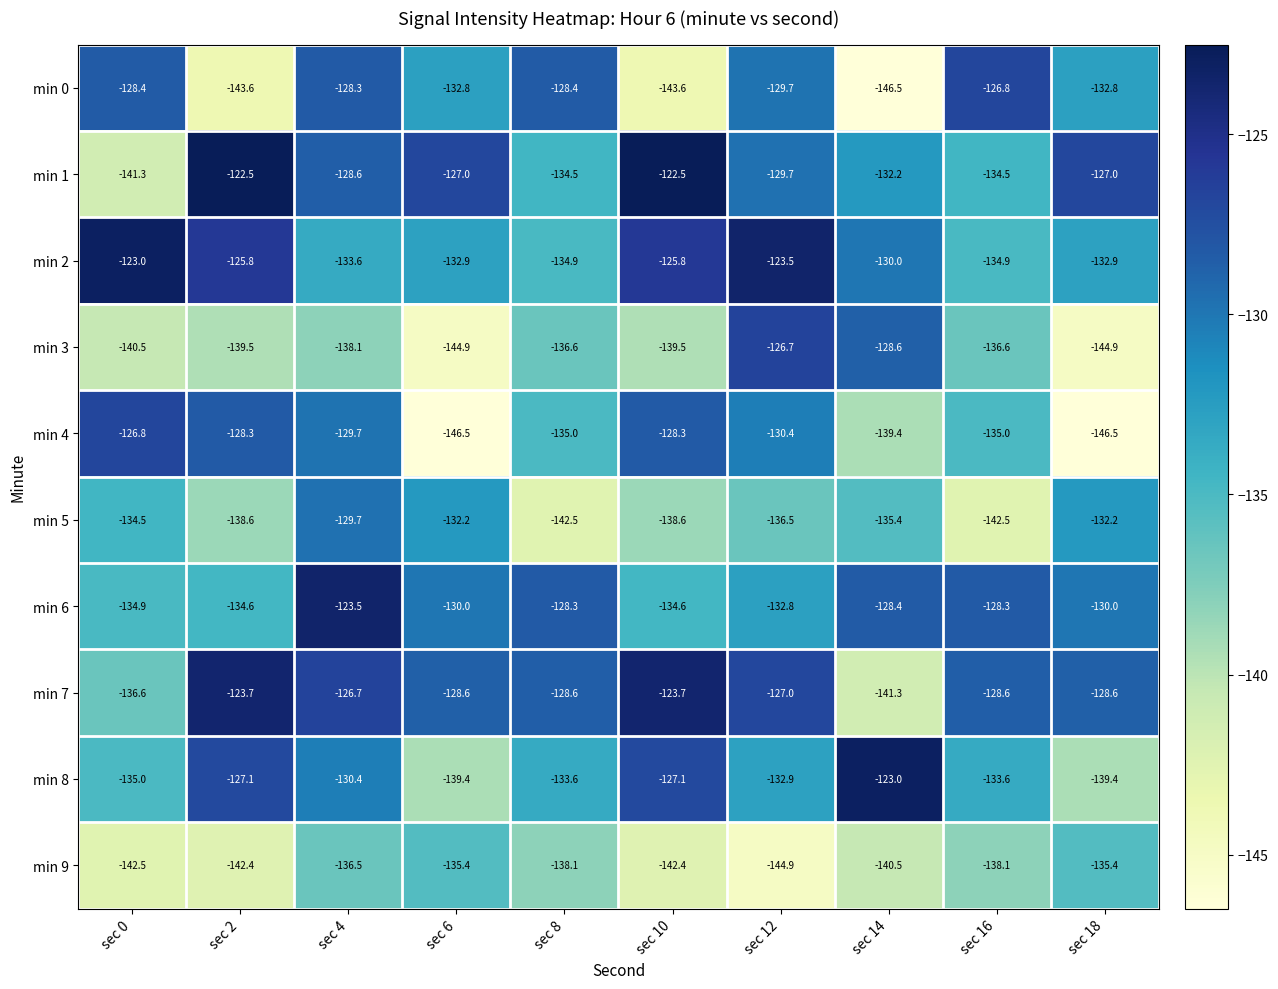

At which category is the sum across all series the highest?

sec 4